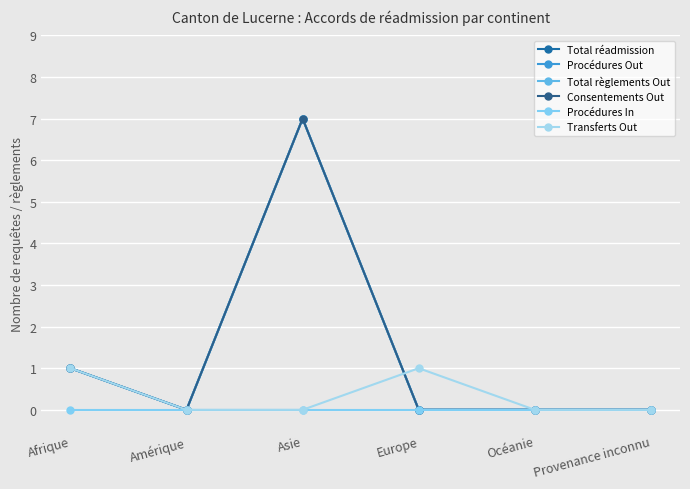

Where is Consentements Out nearest to the value 3?

Afrique